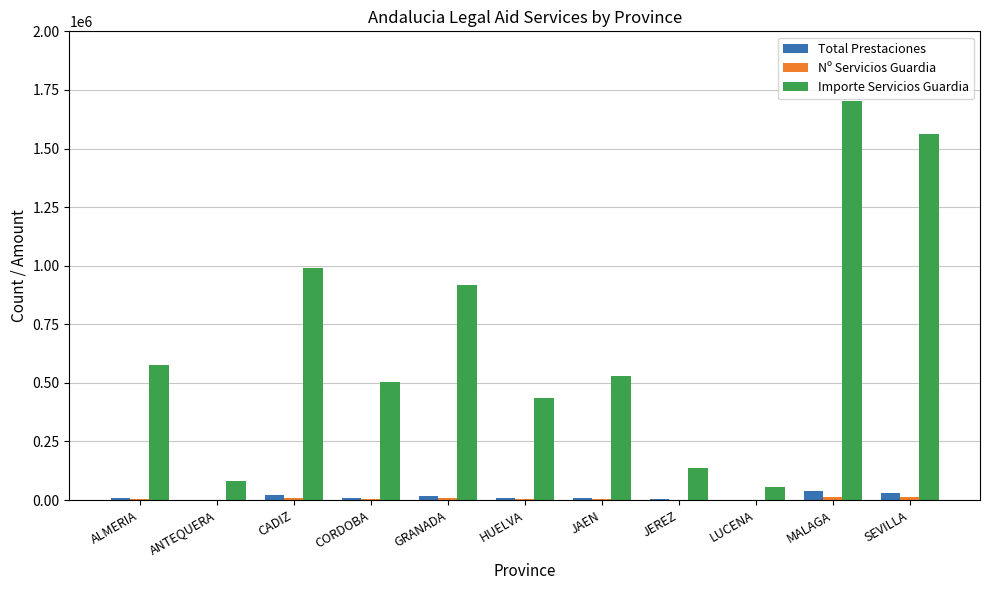

What is the spread (max minus min) of values at ALMERIA?

570301.5